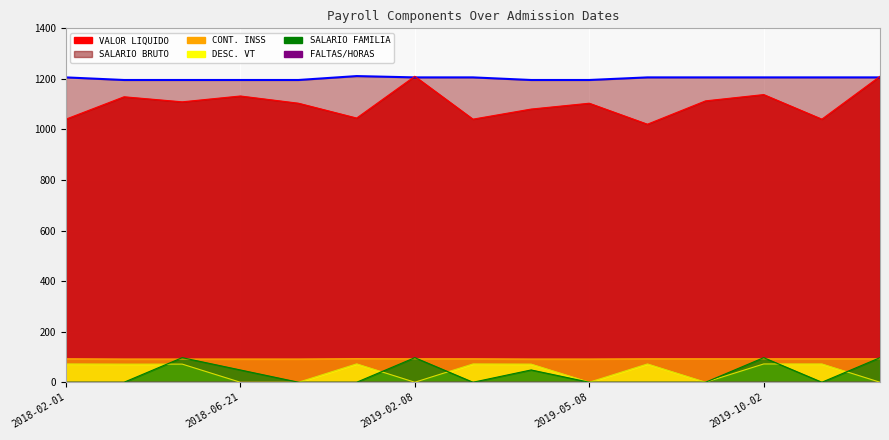

What is the total value across all series at 2019-02-12?

2411.9